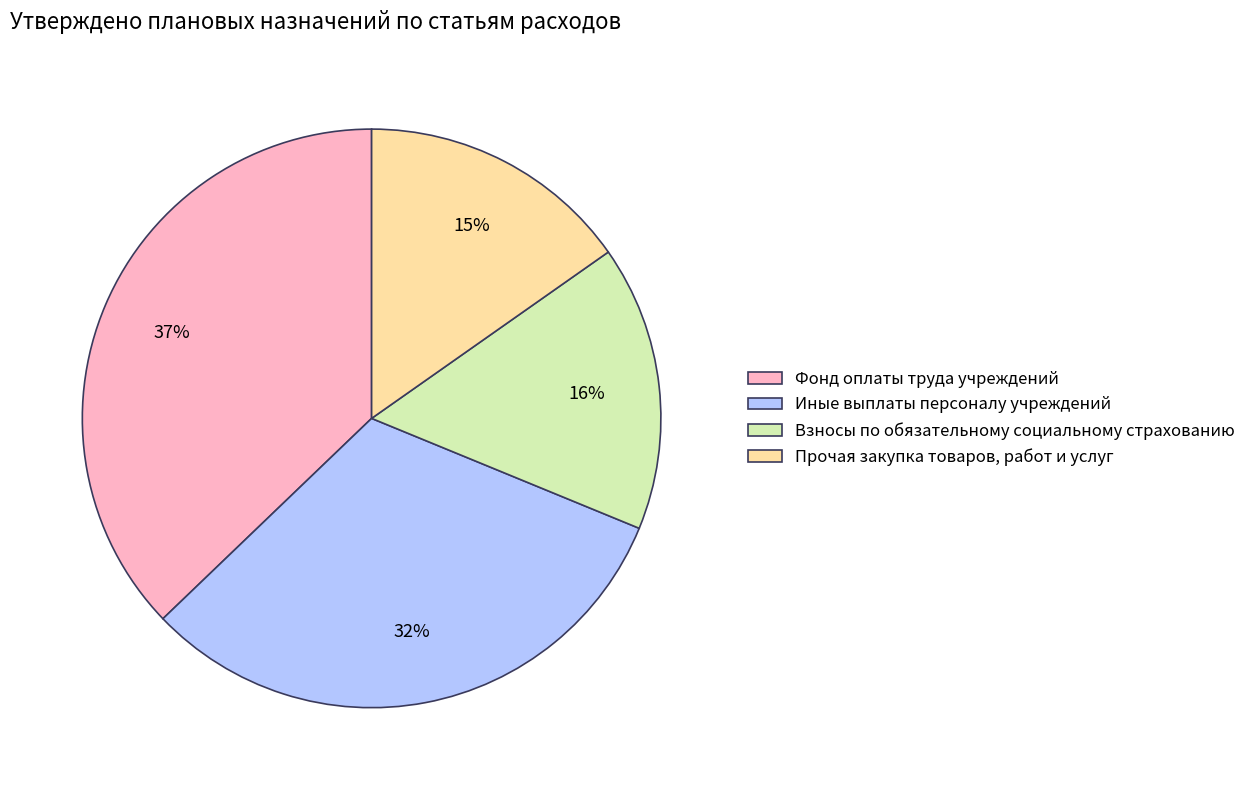

How many segments does this pie chart have?

4